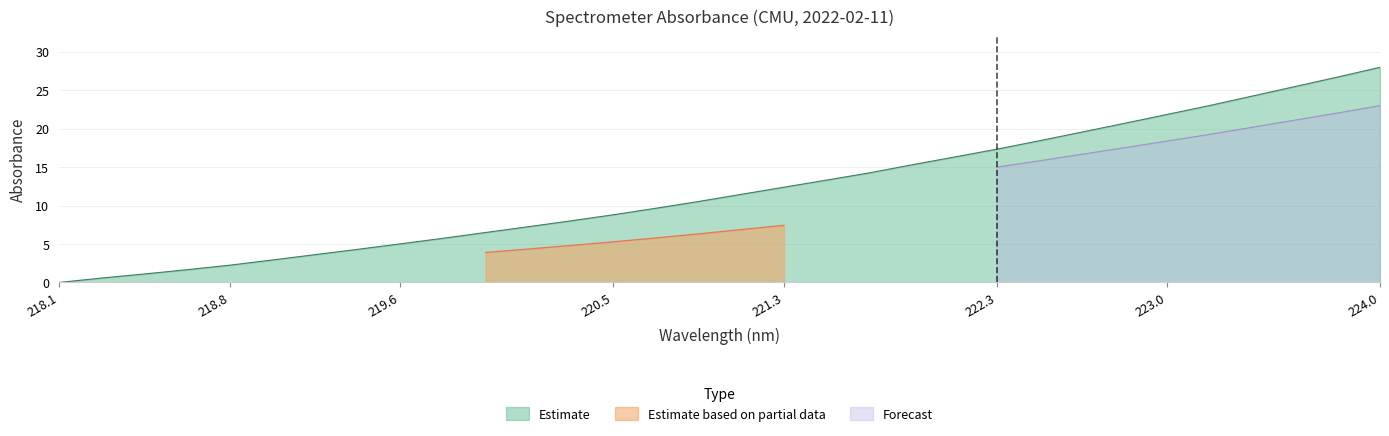

True or false: the data shows 5.0 at 219.6.

True